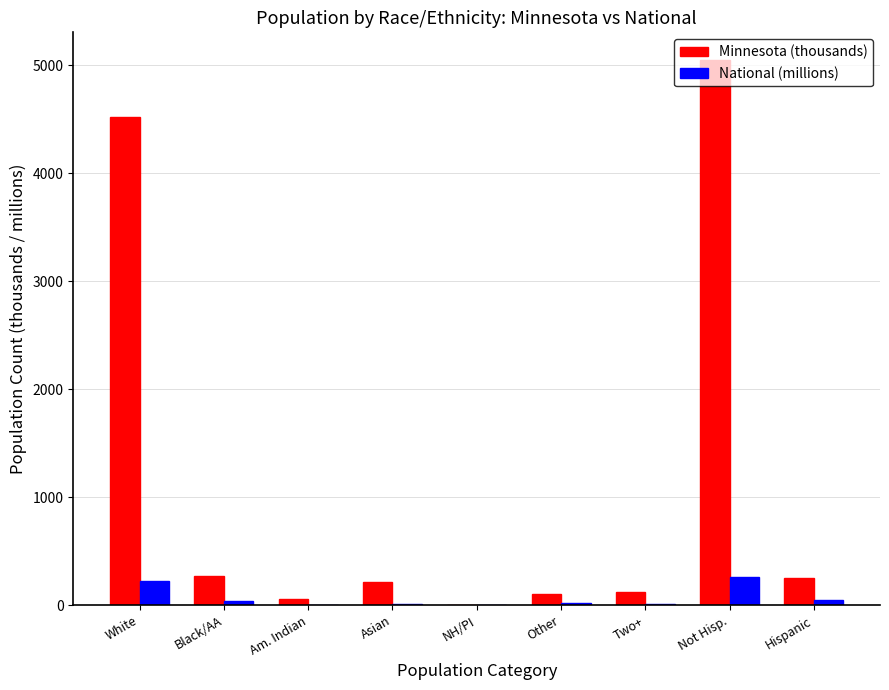

Read the Minnesota (thousands) value at Other.

103.0